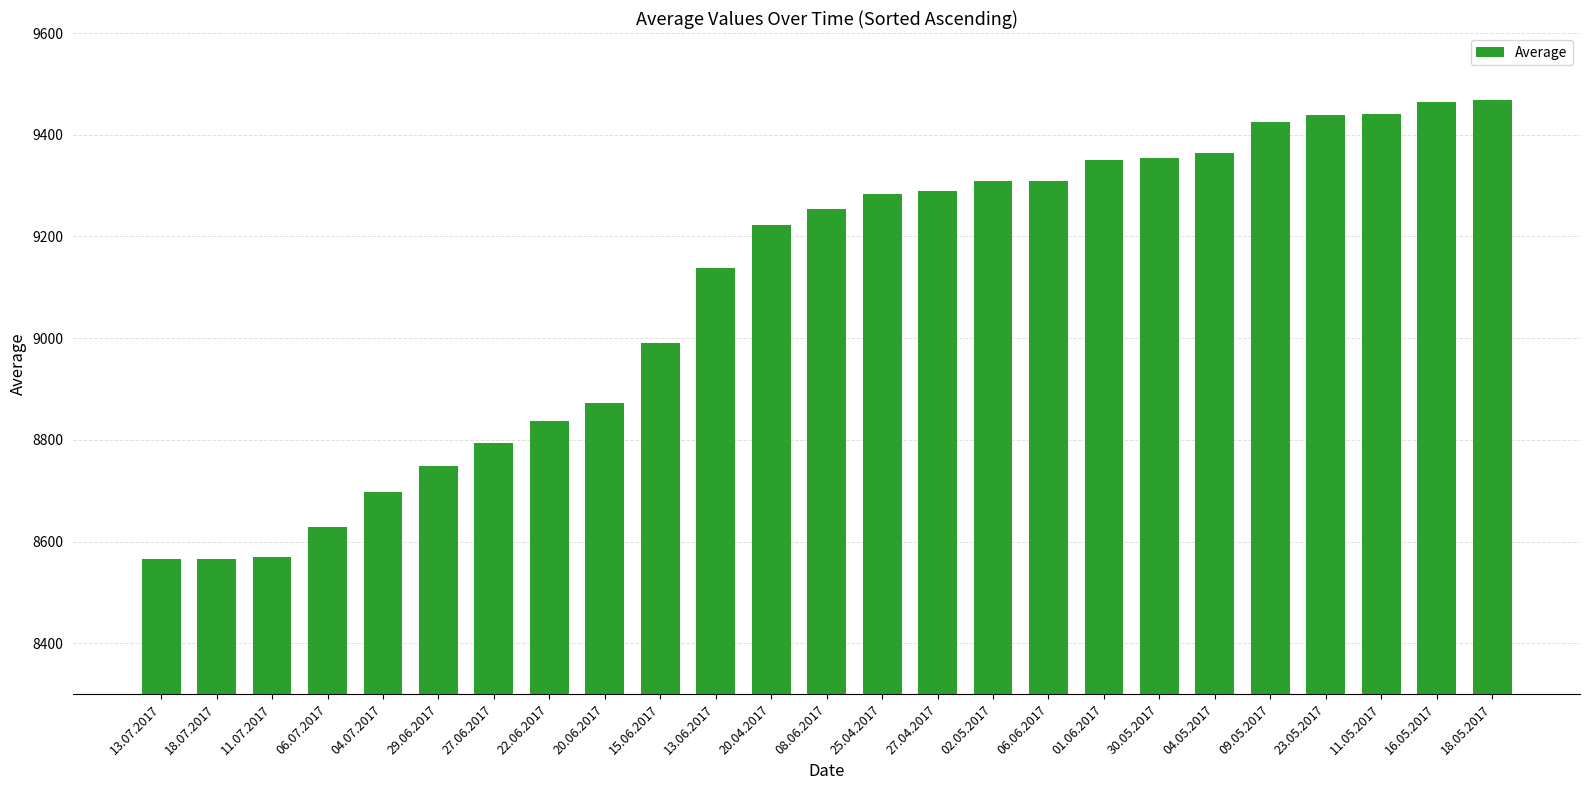

Count the number of data series in this chart.

1